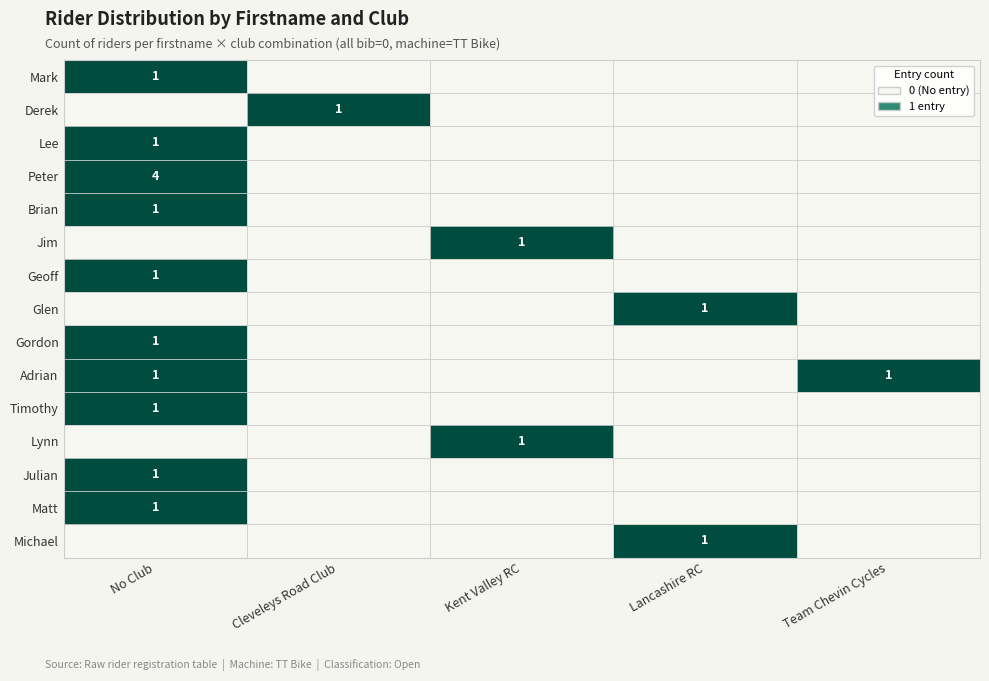

What is the spread (max minus min) of values at Lancashire RC?

1